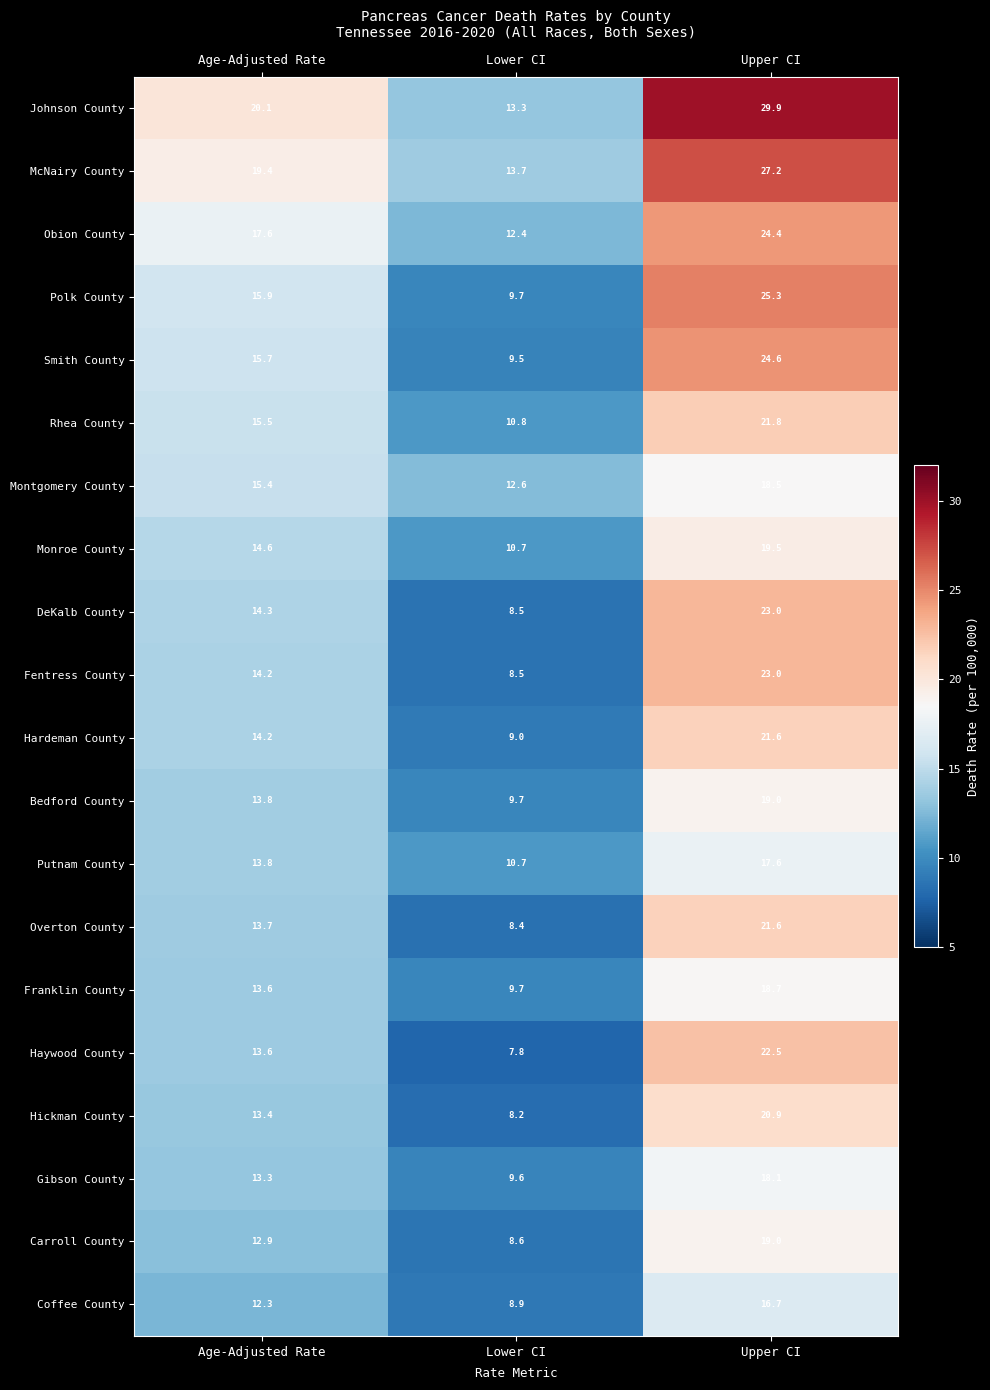

At which label does DeKalb County first exceed 14?

Age-Adjusted Rate